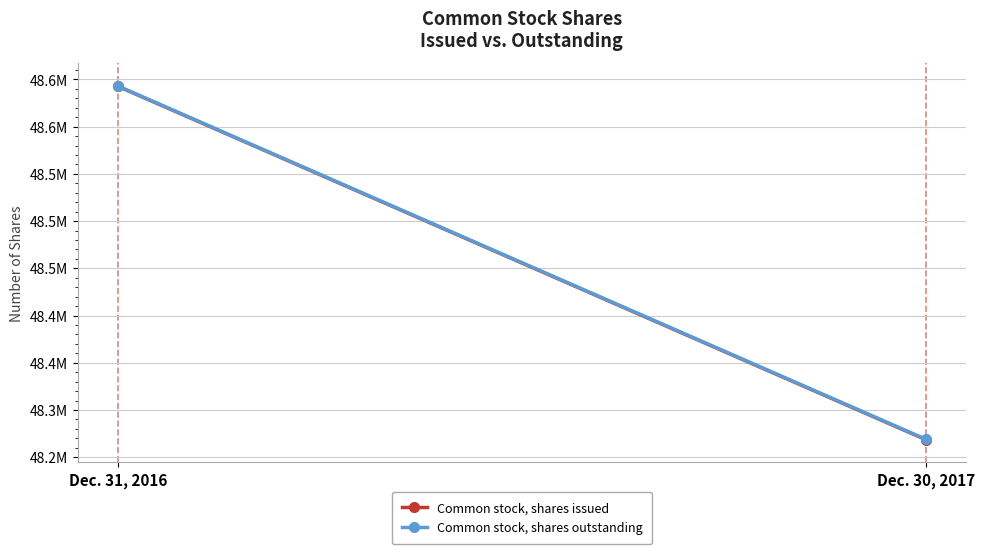

At how many categories does at least one series exceed 48408231?

1